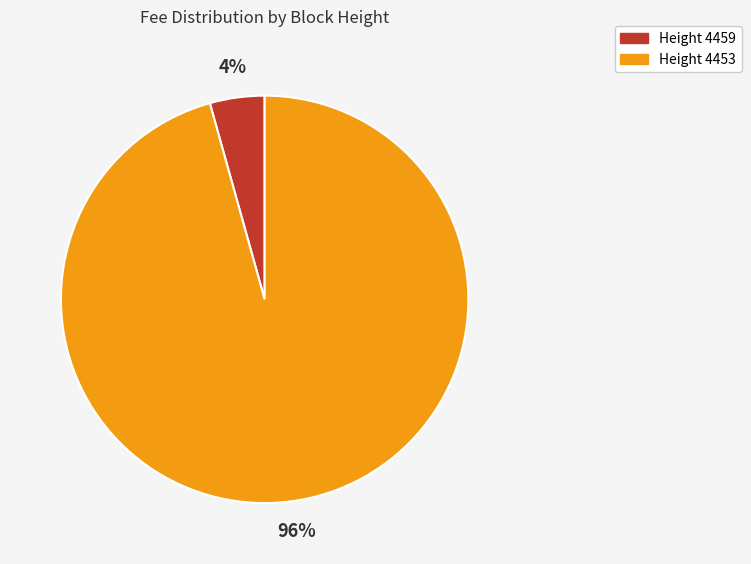

To the nearest percent, what is the average slice percentage?

50%